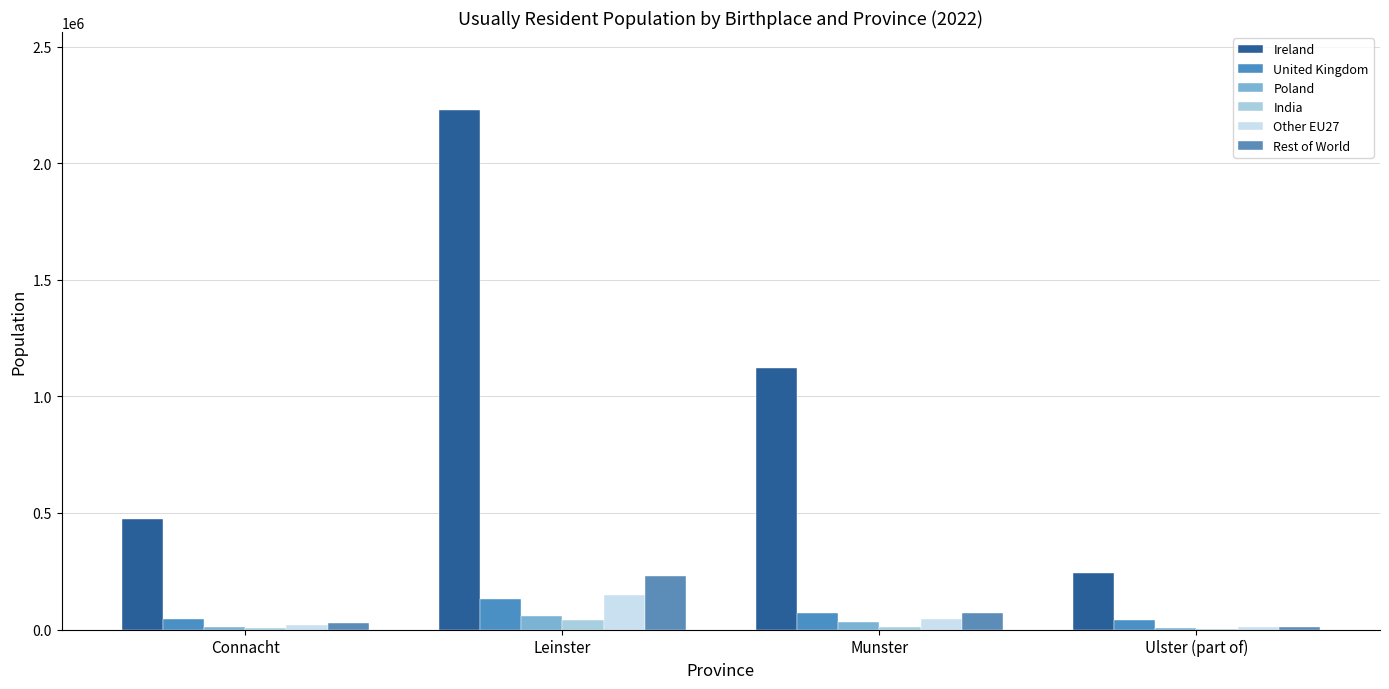

The value of Poland at Munster is 12002. True or false?

False